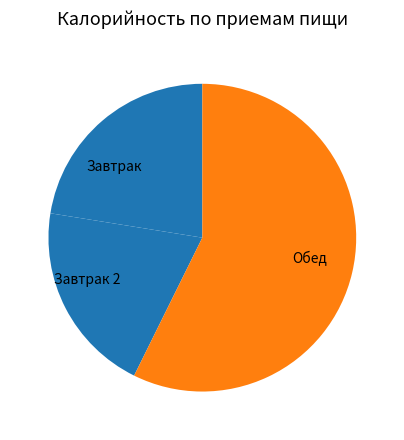

Is there a majority slice in this chart?

Yes